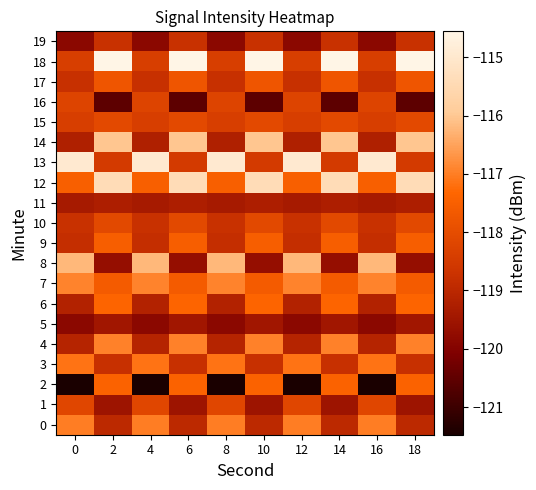

What is the spread (max minus min) of values at 2?

6.0